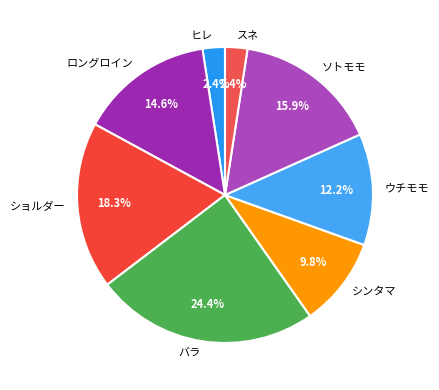

What percentage is NOT represented by スネ?

97.6%